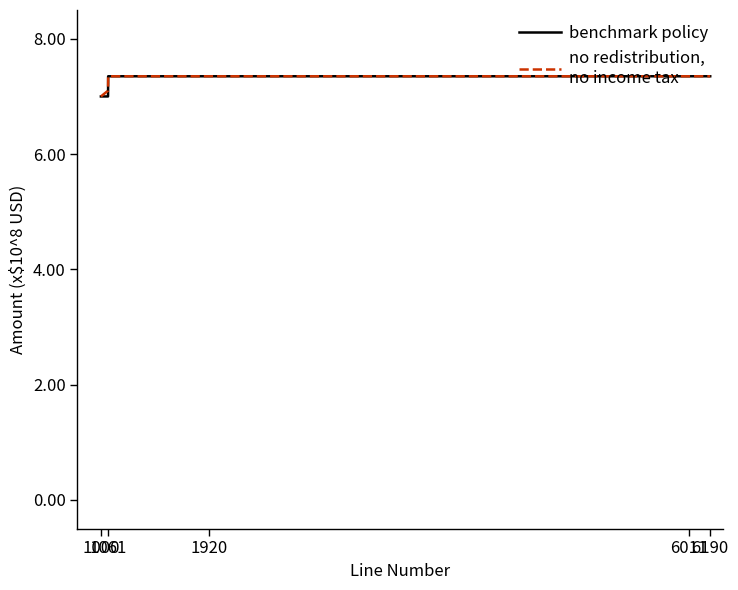

What is the smallest value displayed?

7.0